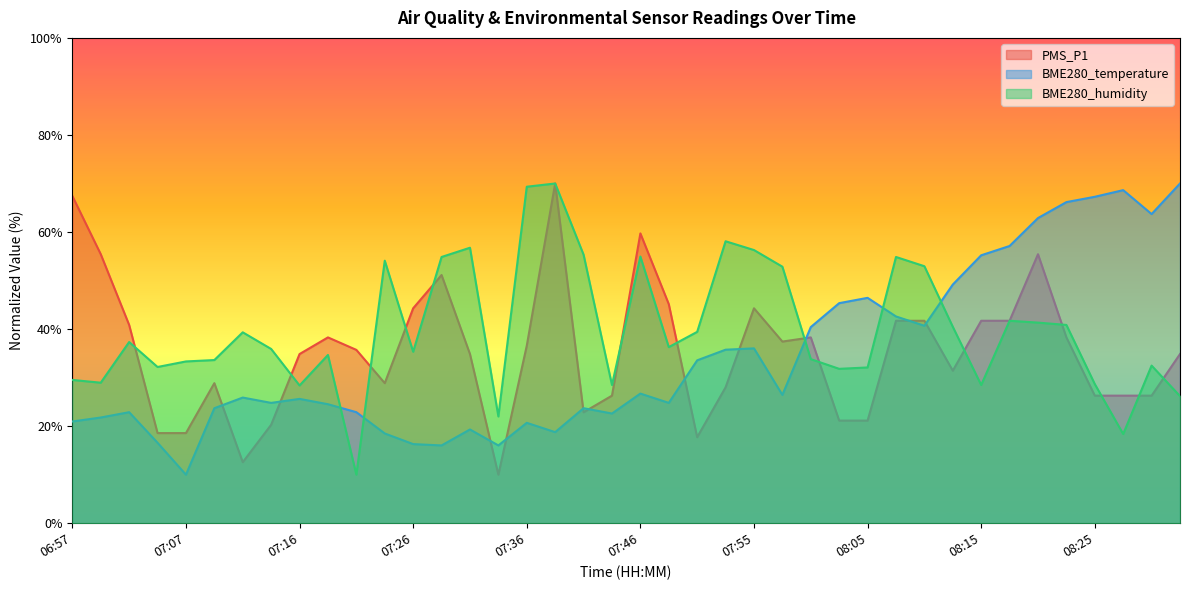

What is the difference between the maximum and minimum values in the BME280_humidity series?

60.0